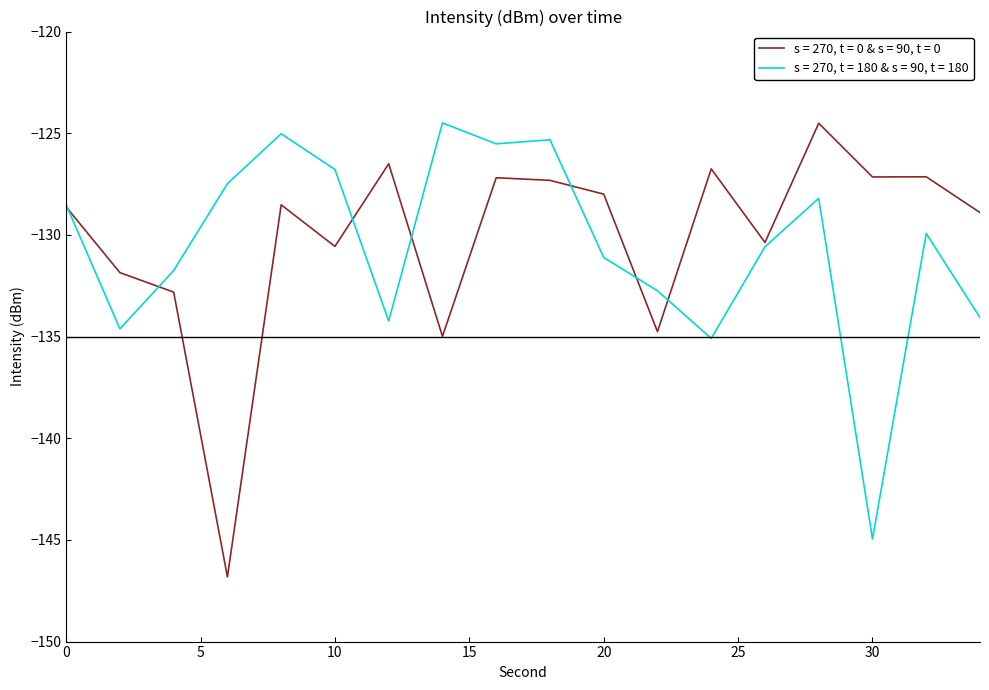

Rank the series by their maximum value, from lowest to highest.

s = 270, t = 0 & s = 90, t = 0, s = 270, t = 180 & s = 90, t = 180